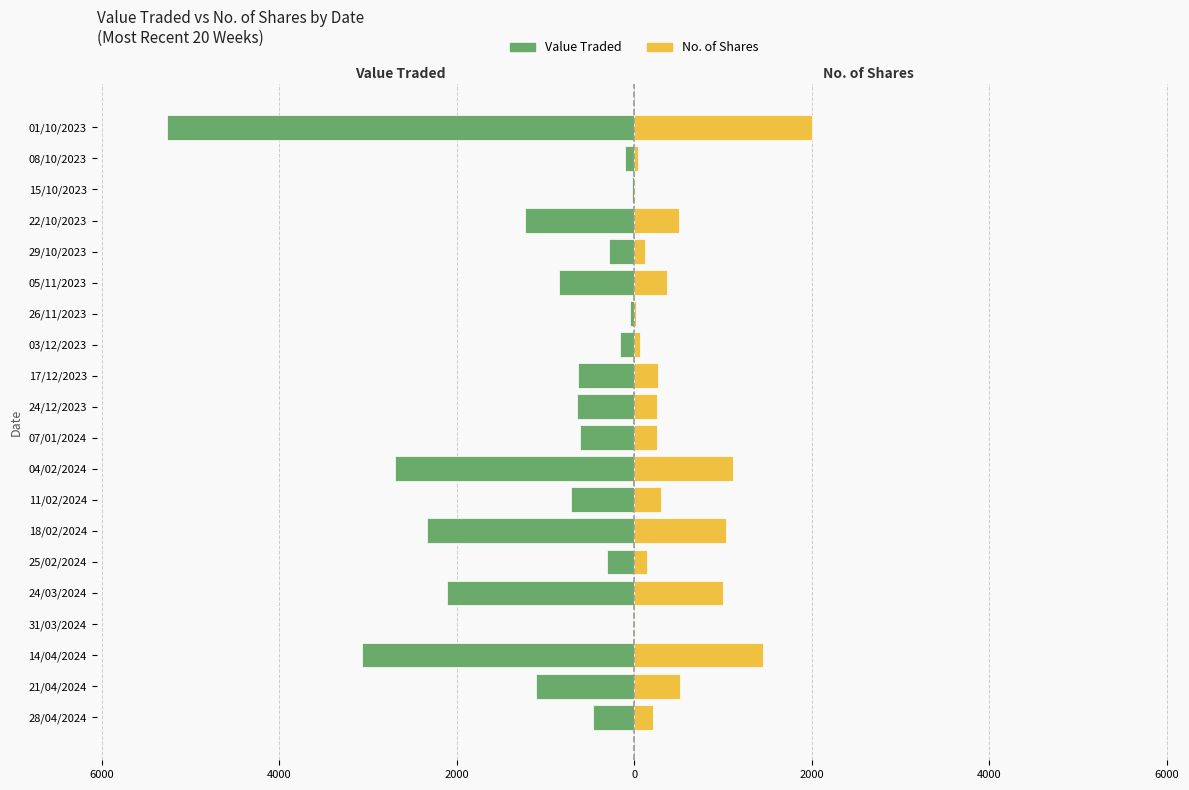

Rank the series at 11 from highest to lowest value.

No. of Shares, Value Traded